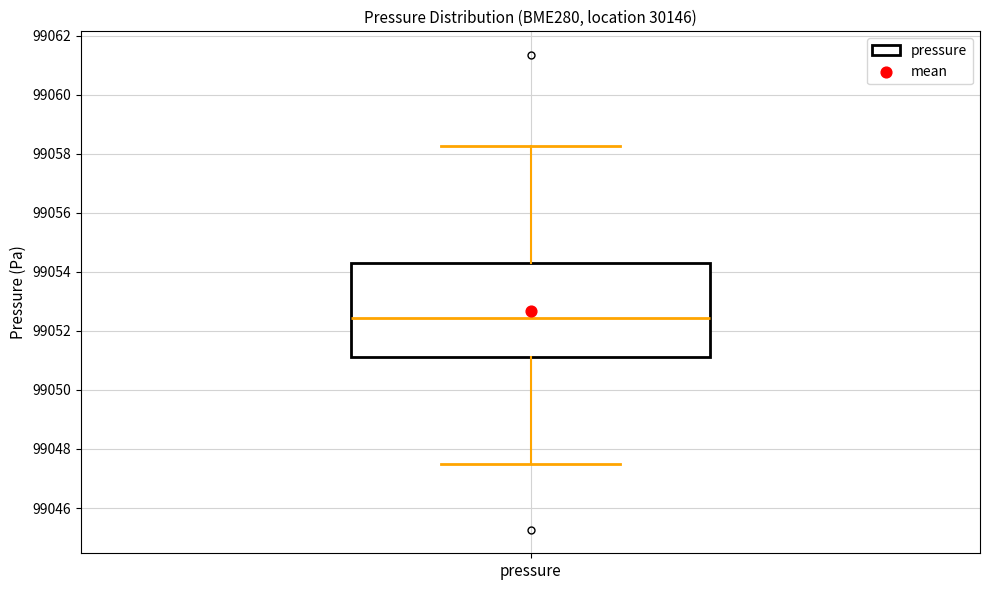

Where does the lower whisker of the box for pressure end on the y-axis? The values are not printed on the chart, so give them approximately, as read against the axis.

99047.4